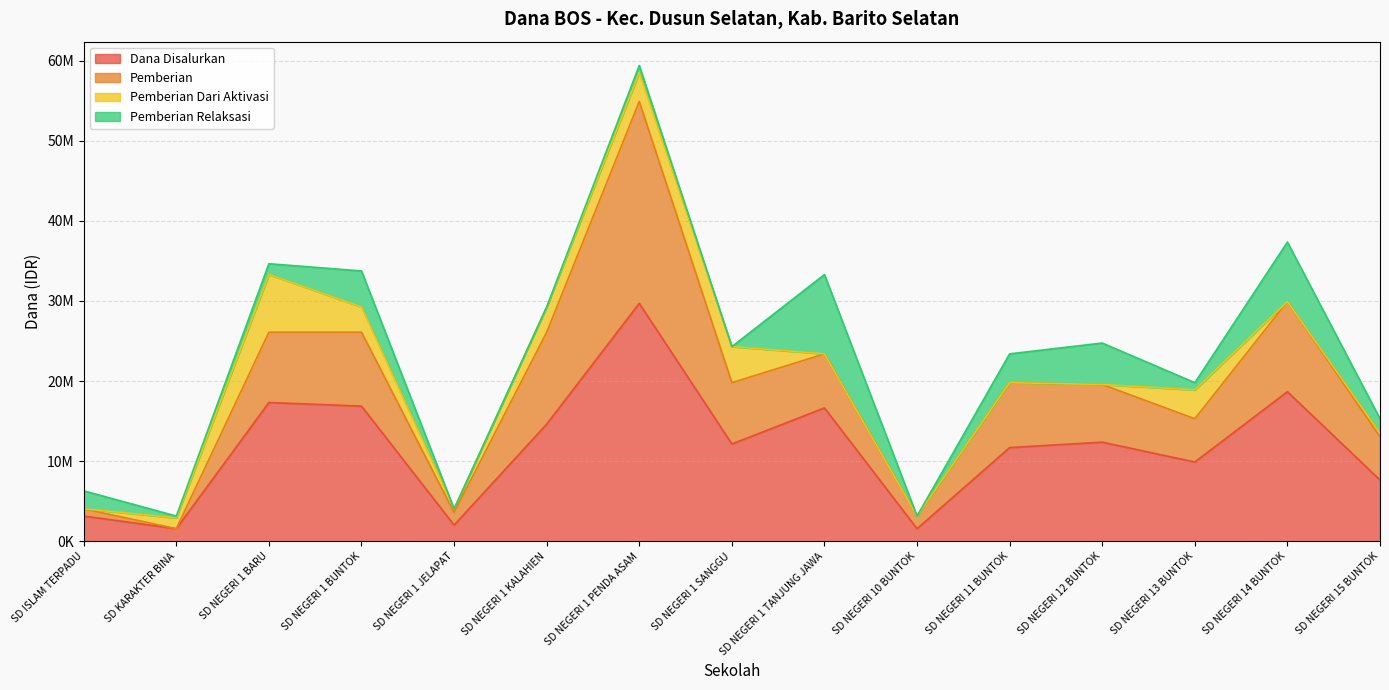

What is the label of the 13th point from the right?

SD NEGERI 1 BARU